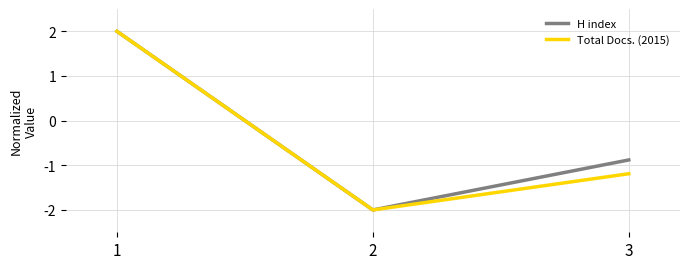

How many values in the H index series exceed 0?

1